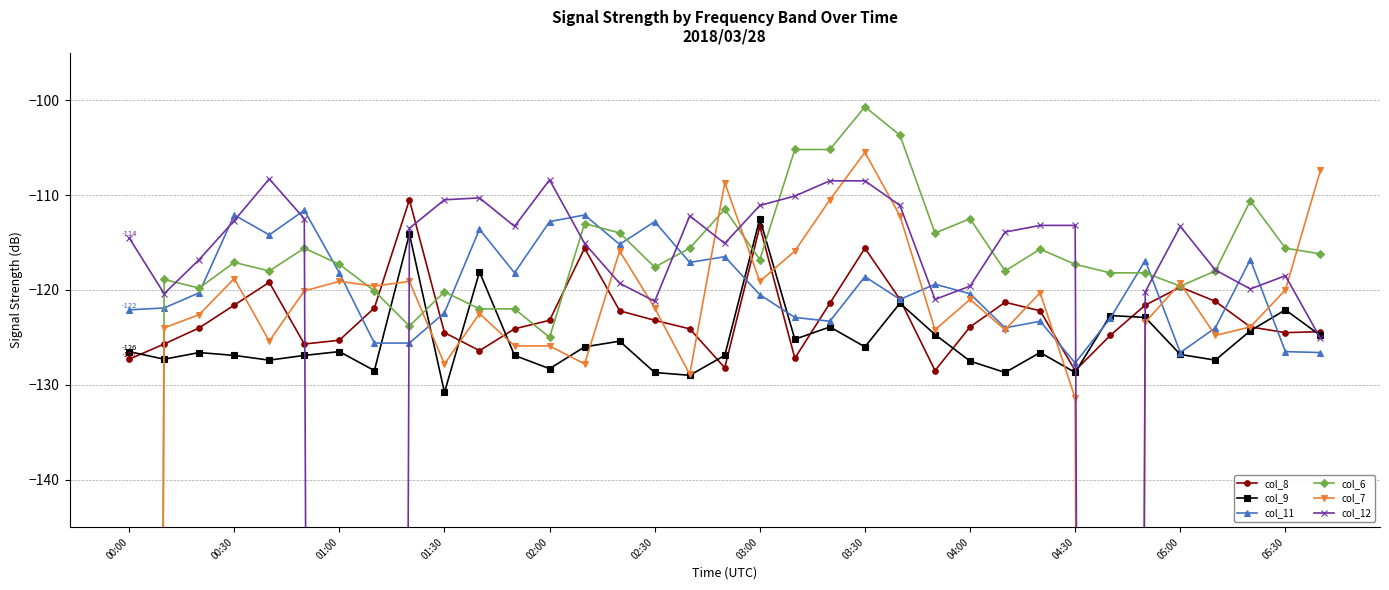

True or false: col_9 has more than 1 points higher than both neighbors.

True